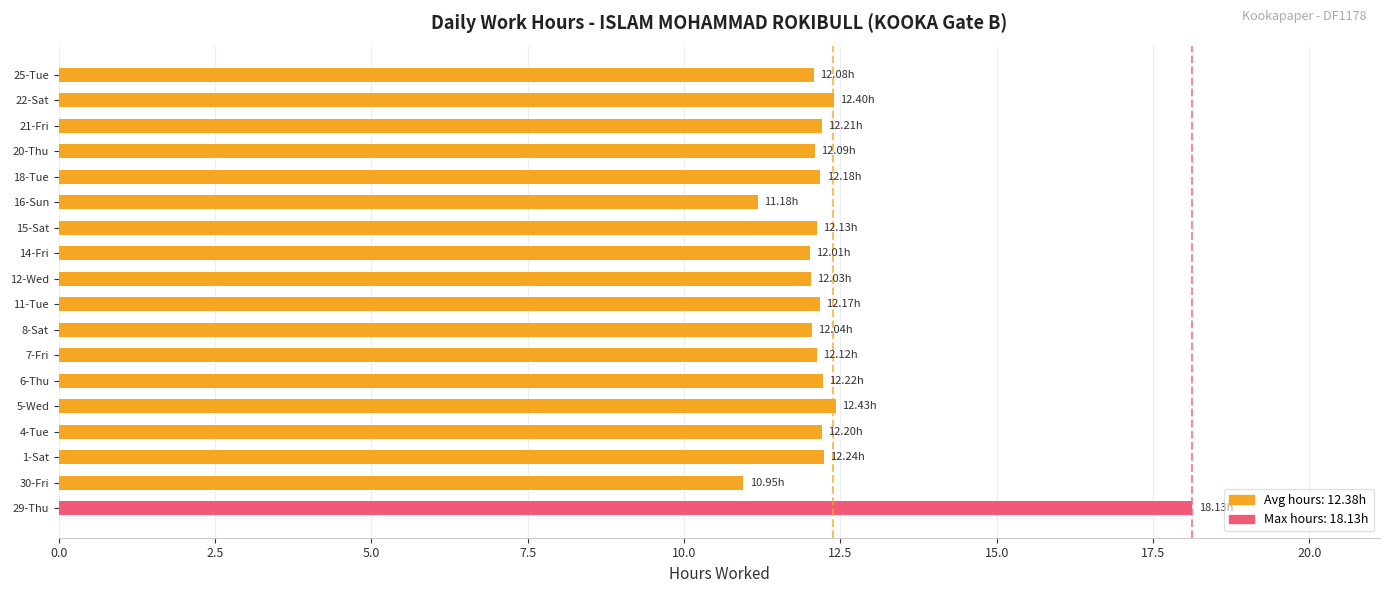

What is the average value?

12.4